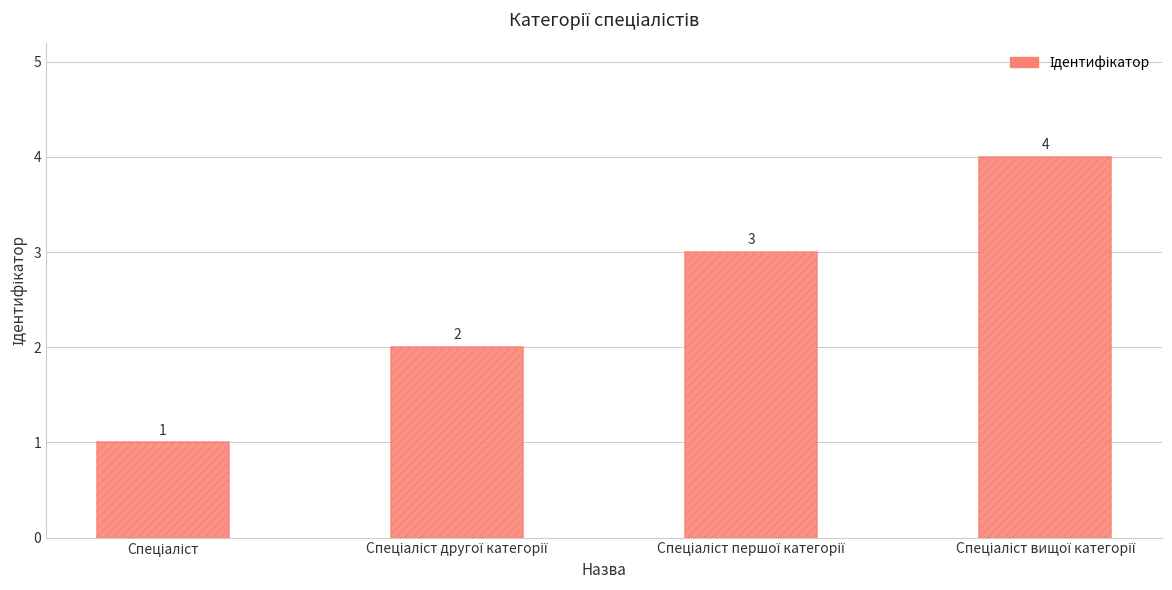

Reading left to right, transcribe all the data shown in this chart.

1	2	3	4